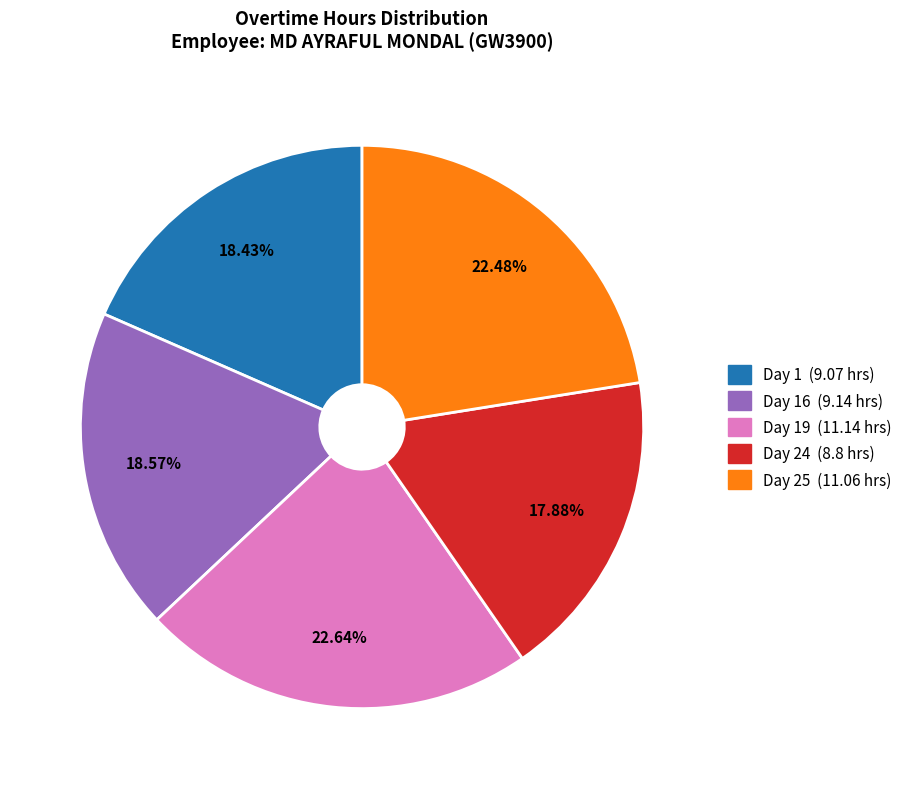

Count the number of slices in the pie.

5